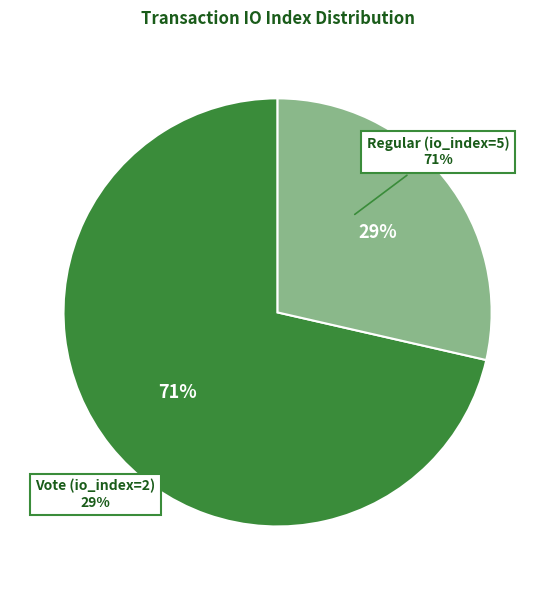

Do Vote (io_index=2) and Regular (io_index=5) together represent more than half of the pie?

Yes